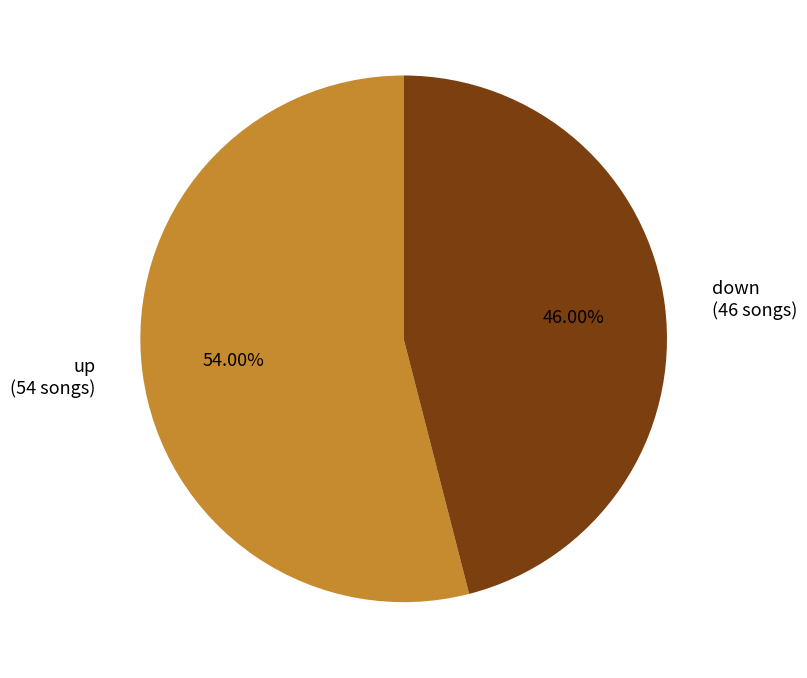

To the nearest percent, what is the combined percentage of down and up?

100%